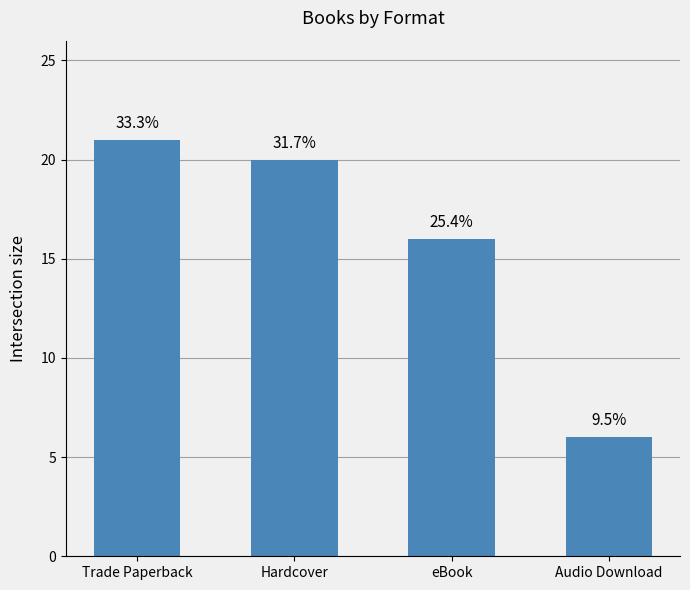

Does the chart contain any negative values?

No